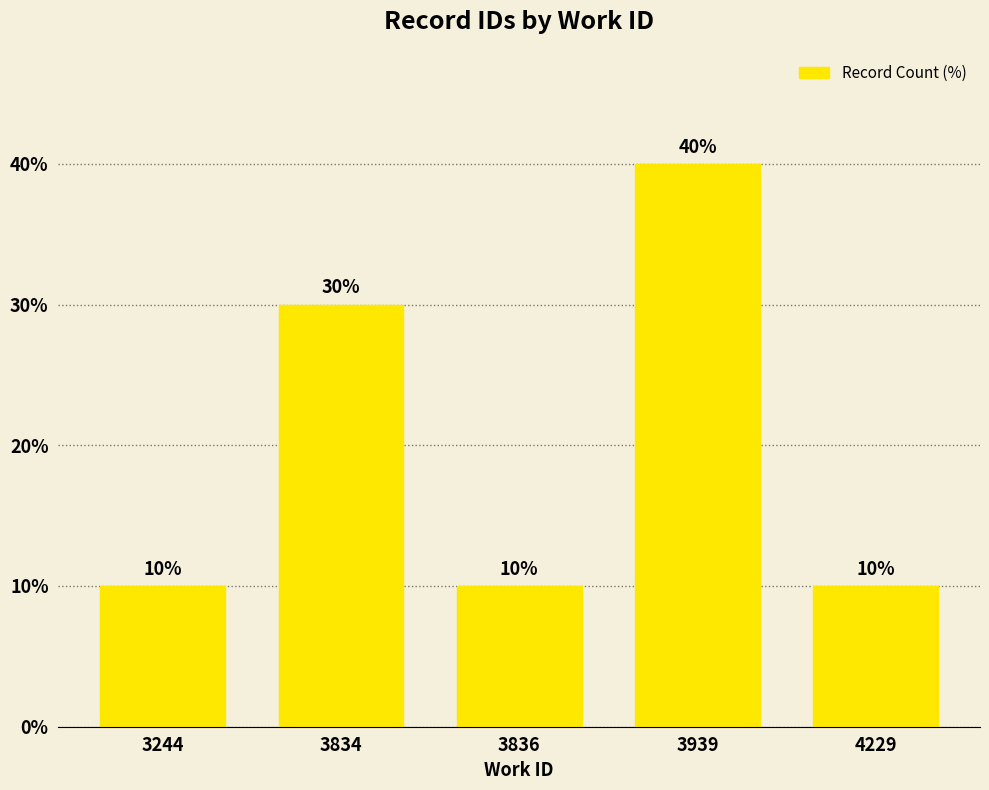

What is the greatest value displayed?

40